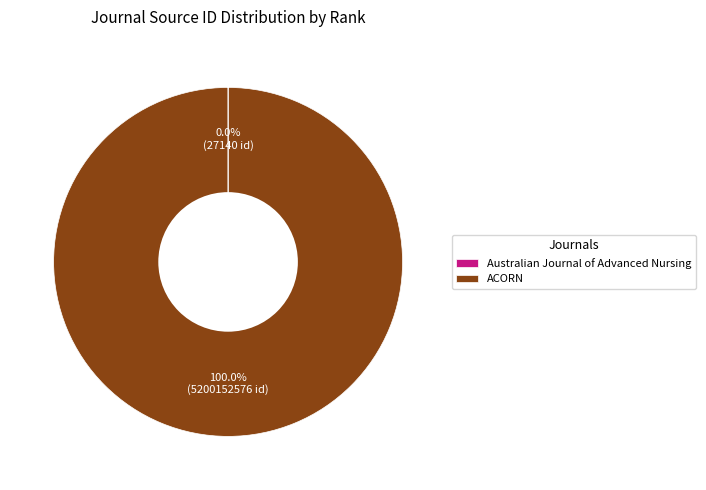

Which category has the biggest portion of the pie?

ACORN